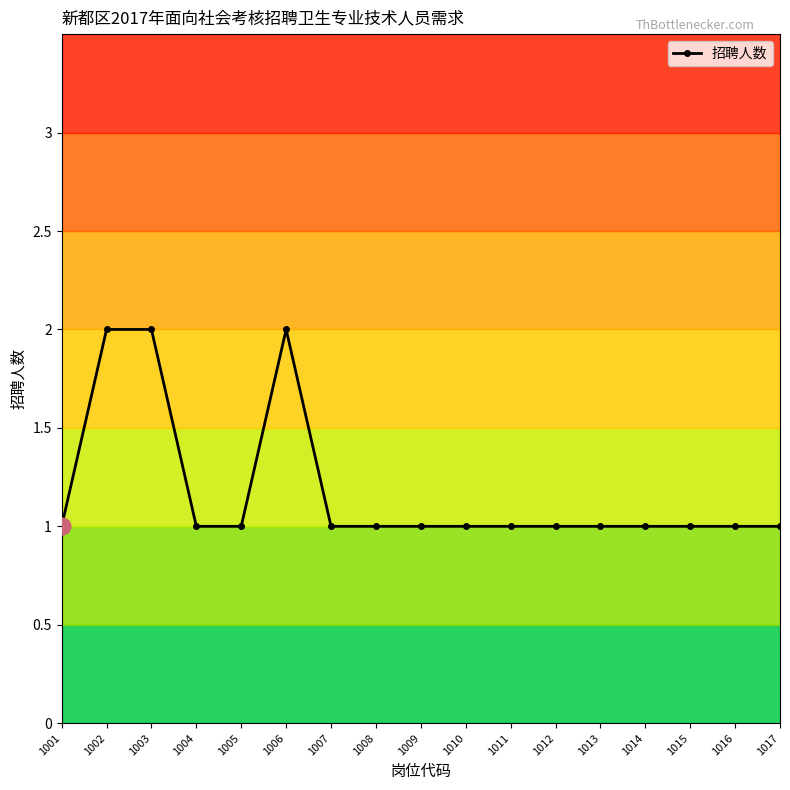

What is the sum of all values?

20